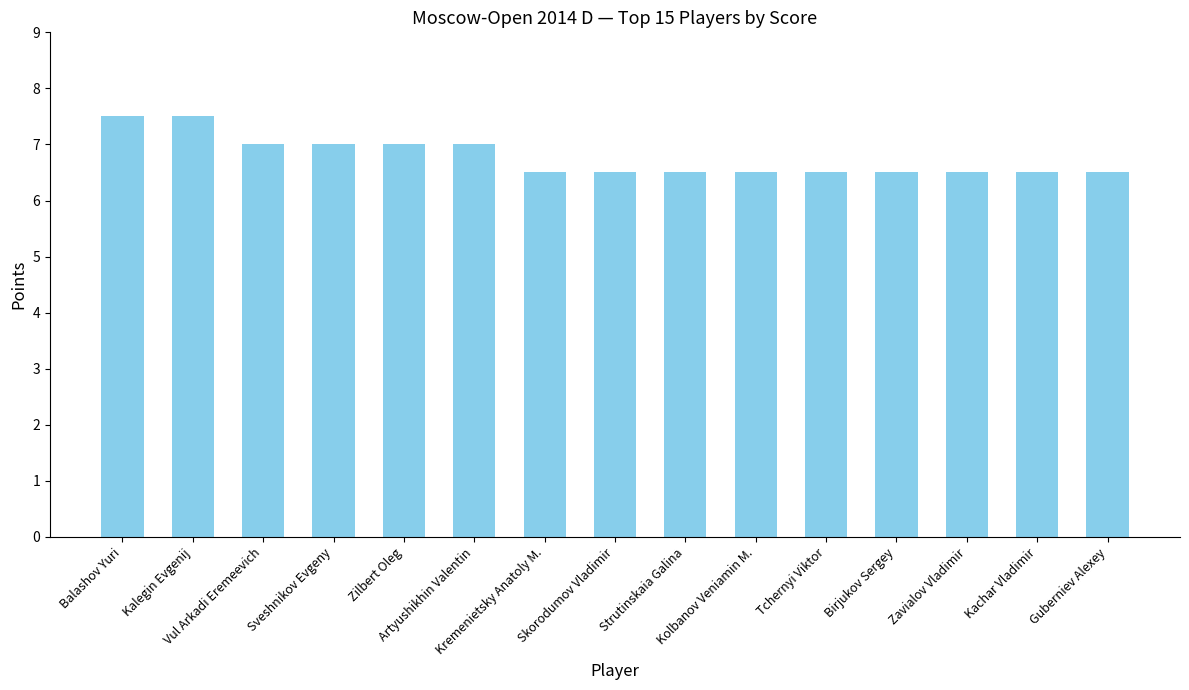

What is the sum of the values at Artyushikhin Valentin and Skorodumov Vladimir?

13.5